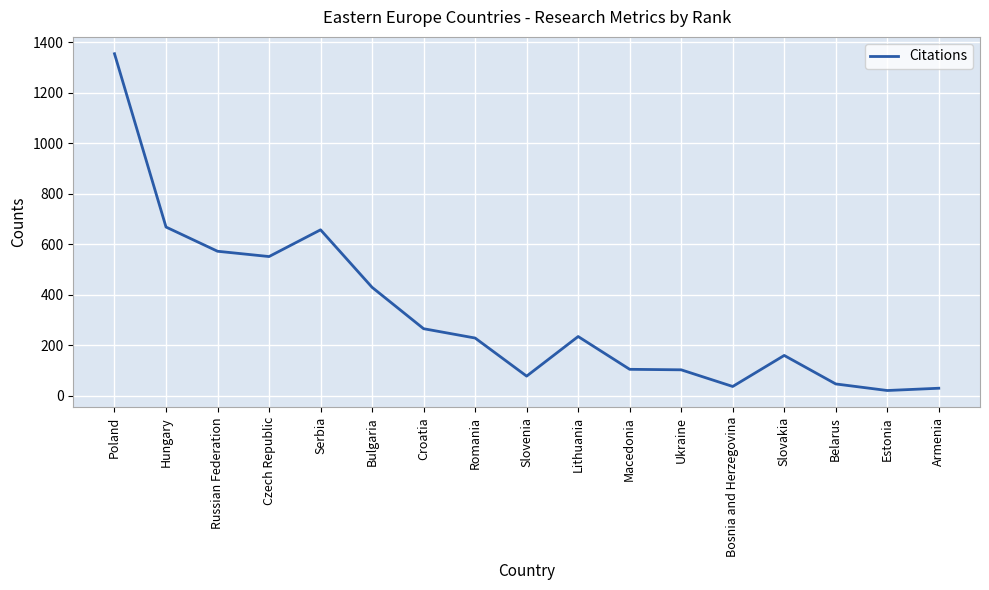

True or false: there are more than 1 points higher than both neighbors.

True